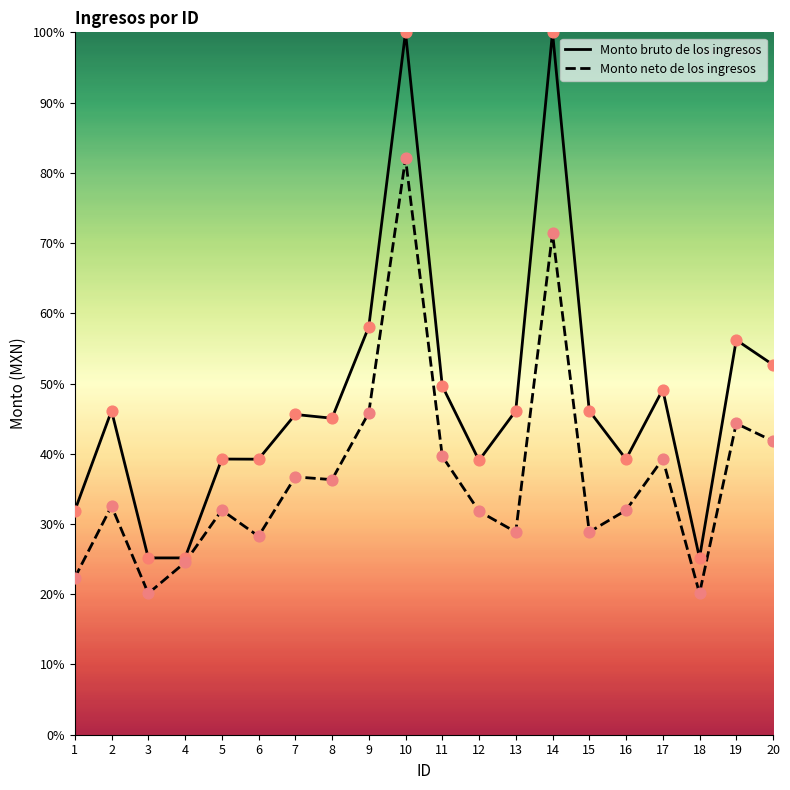

What are all the series names shown in the legend?

Monto bruto de los ingresos, Monto neto de los ingresos